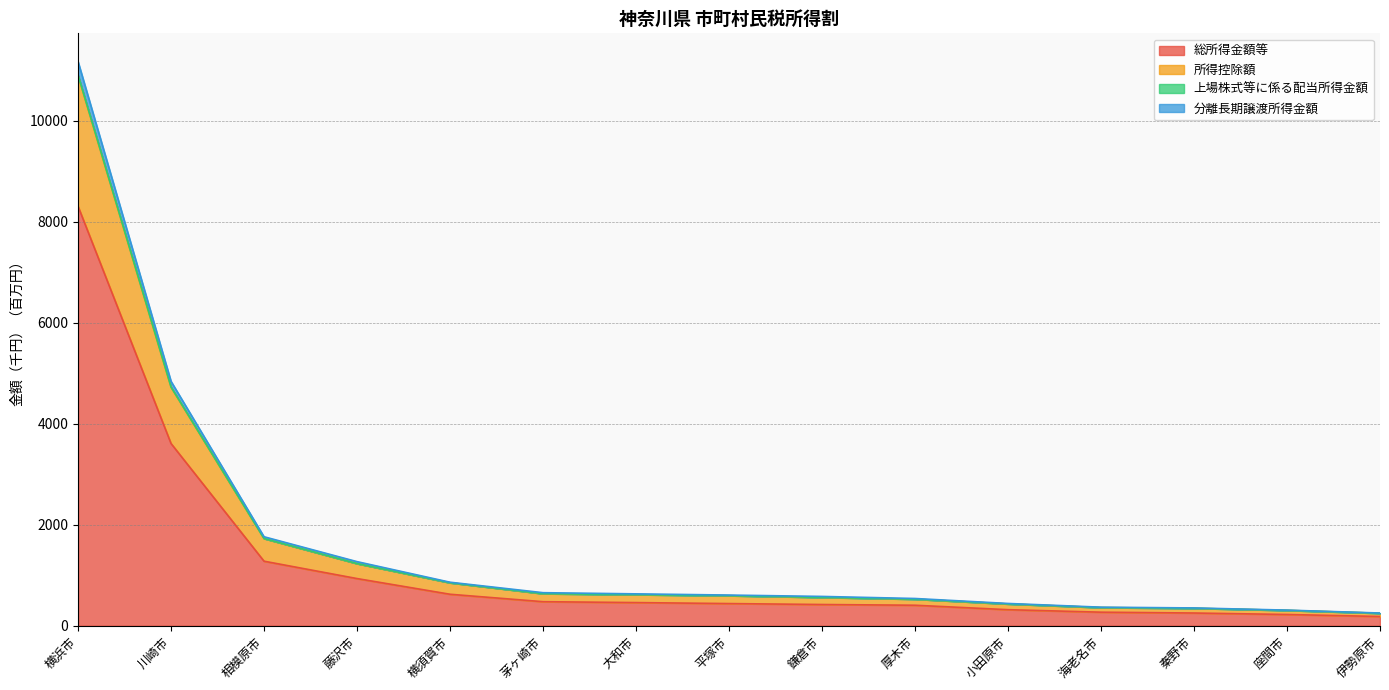

Reading right to left, what are all the values shown in this chart?

総所得金額等: 182.8	222.7	251.8	268.2	317.7	405.7	420.2	438.8	458.4	476.0	623.3	933.9	1278.0	3608.4	8306.9
所得控除額: 246.5	303.4	344.7	359.0	430.8	525.2	560.2	594.5	615.2	634.2	850.1	1229.4	1725.9	4723.4	10894.1
上場株式等に係る配当所得金額: 251.6	309.2	352.3	367.3	440.9	539.3	580.1	607.2	631.1	654.3	861.6	1269.1	1761.9	4839.1	11172.0
分離長期譲渡所得金額: 246.6	303.6	344.8	359.2	431.0	525.5	561.4	594.9	615.6	634.6	850.4	1230.4	1726.6	4727.9	10905.0